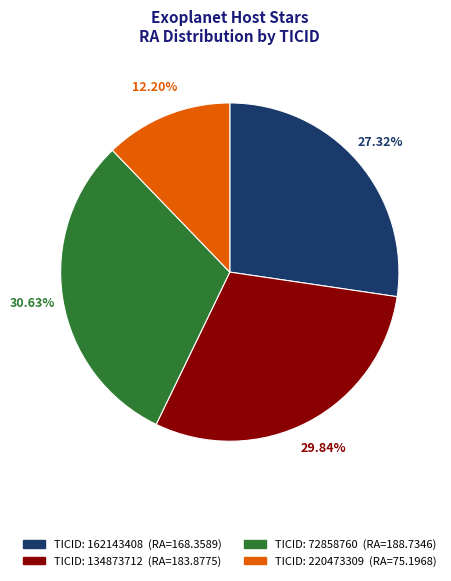

Is there a majority slice in this chart?

No